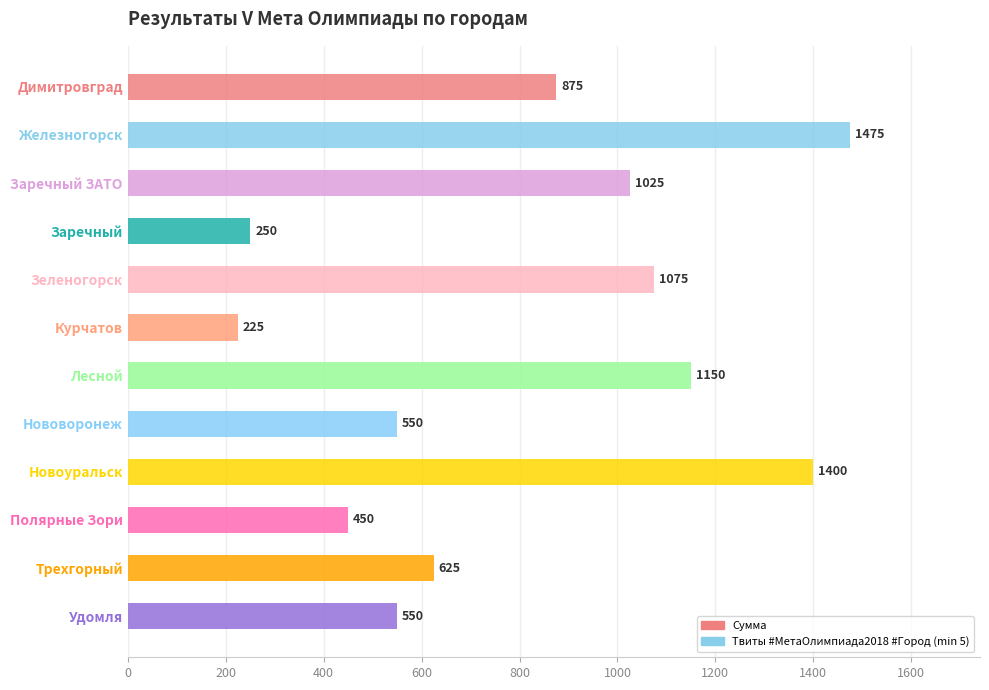

Reading top to bottom, what are all the values shown in this chart?

875	1475	1025	250	1075	225	1150	550	1400	450	625	550